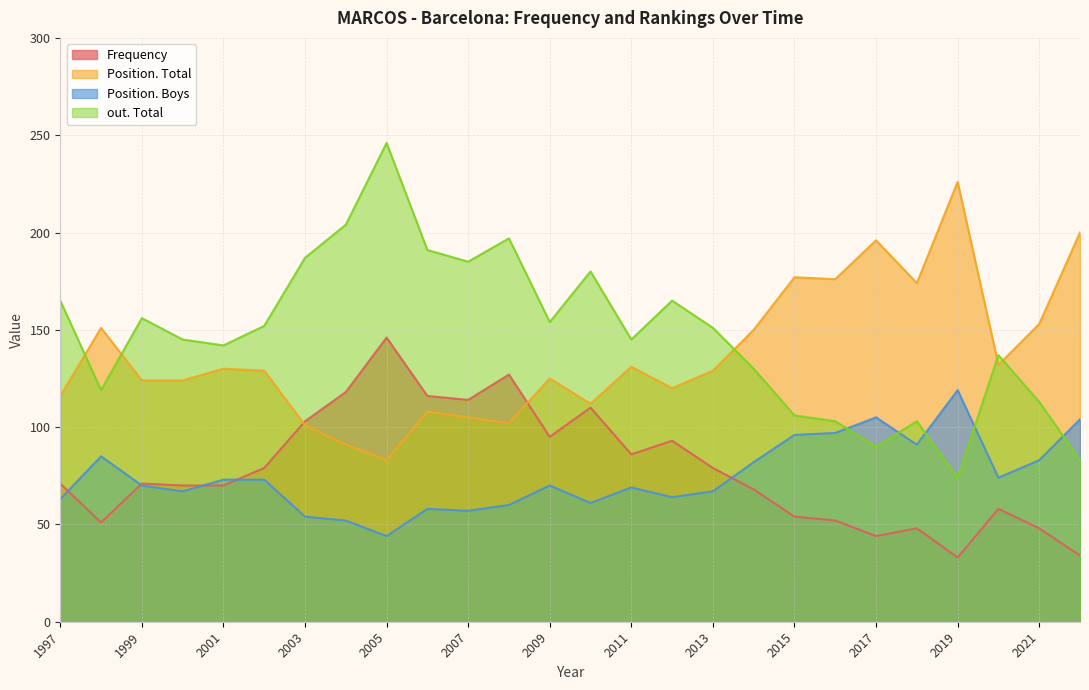

Rank the series by their maximum value, from highest to lowest.

out. Total, Position. Total, Frequency, Position. Boys